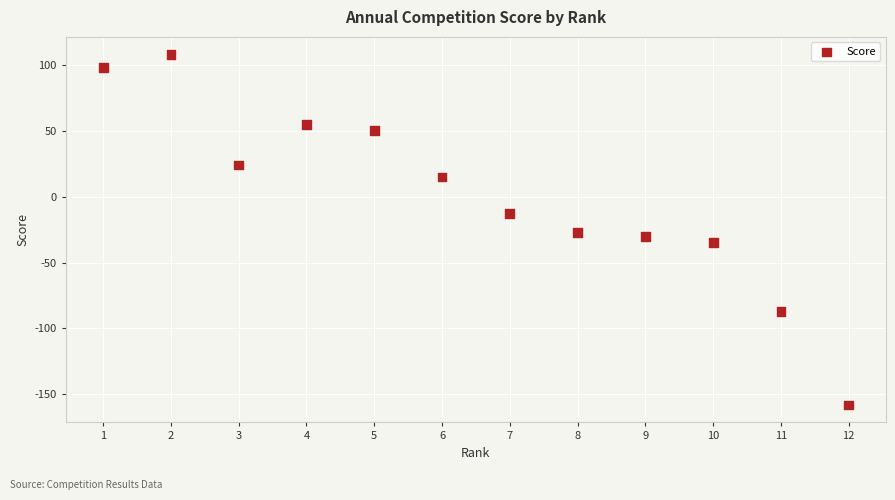

What is the range of X values (max minus min)?

11